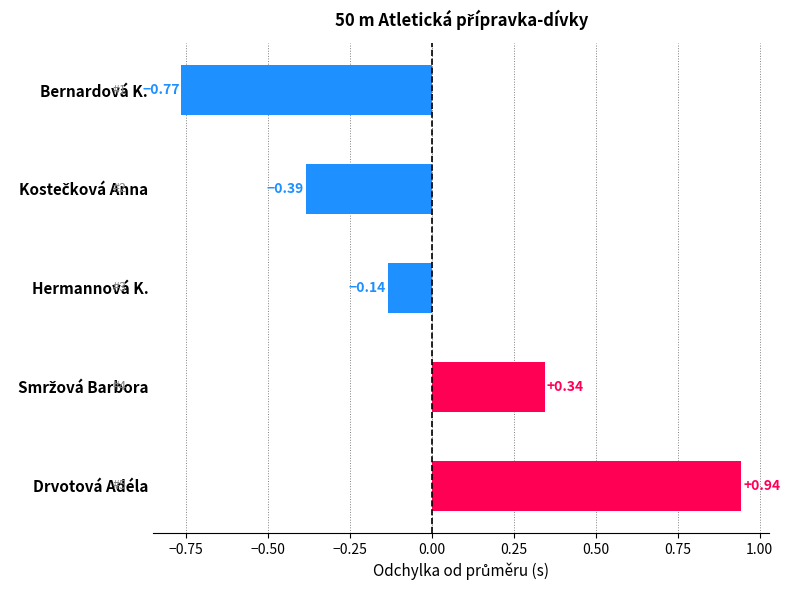

What is the change in value from Bernardová K. to Drvotová Adéla?

+1.7